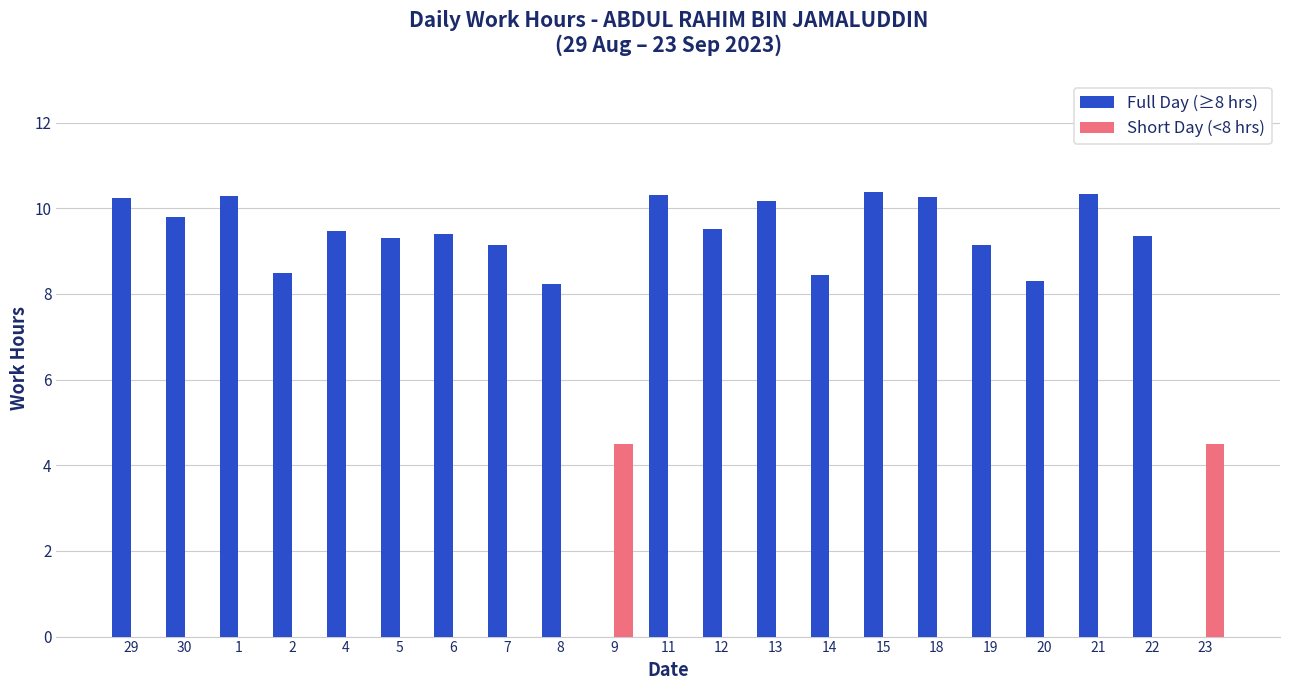

What is the maximum value for Short Day (<8 hrs)?

4.5